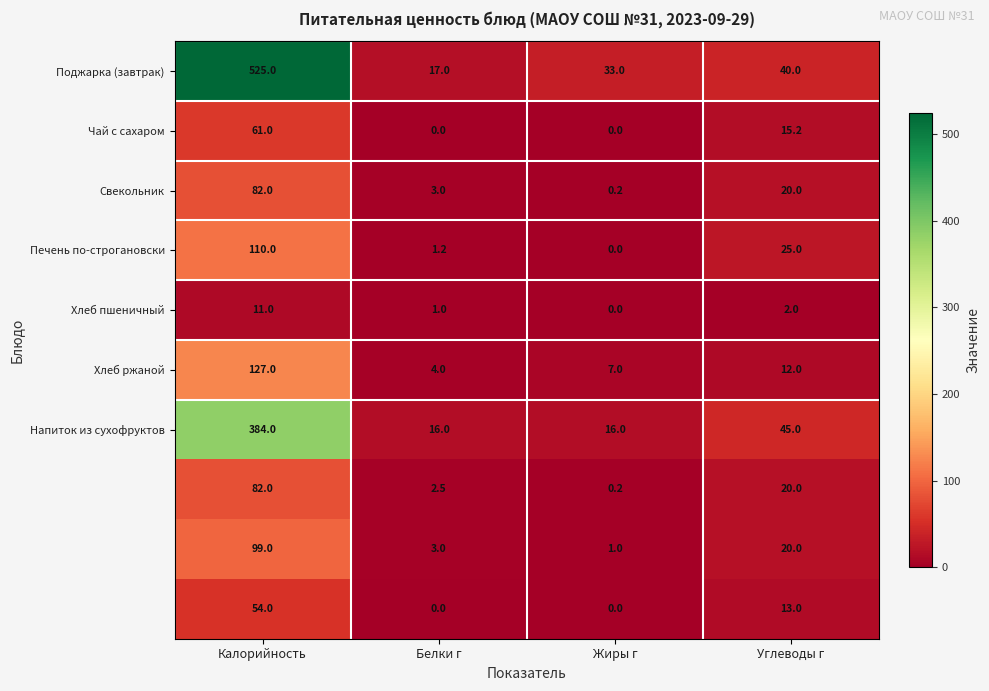

What is the spread (max minus min) of values at Калорийность?

514.0